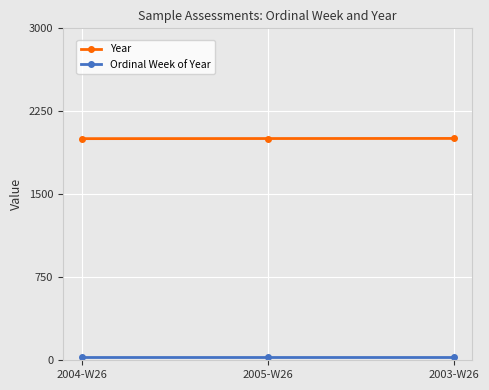

The value of Year at 2004-W26 is 2003. True or false?

True